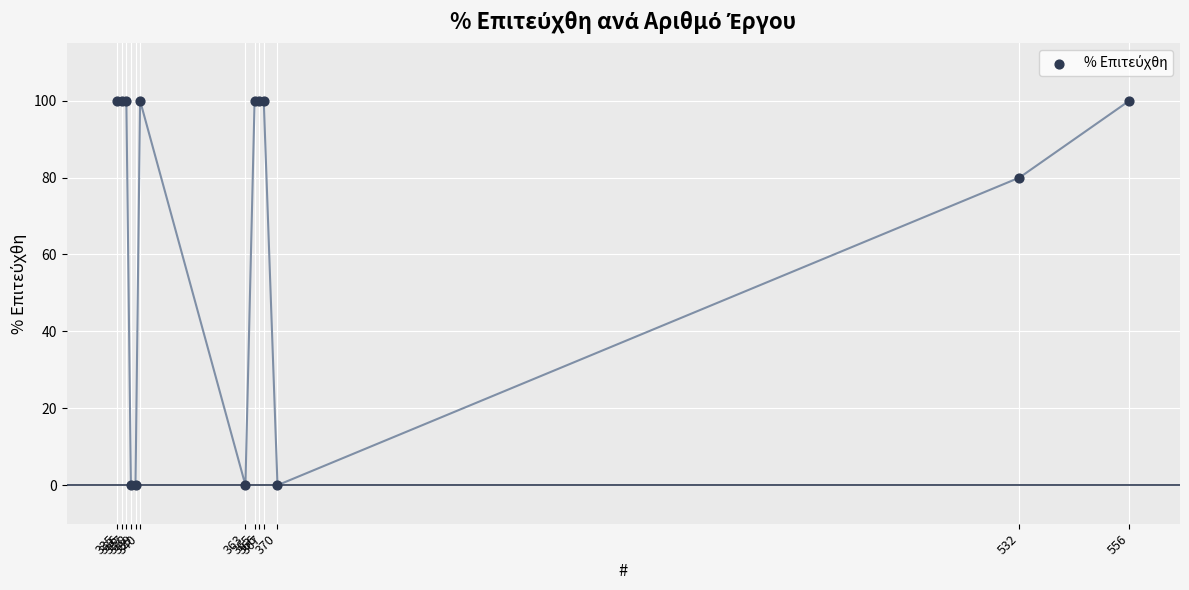

What Y value in the scatter plot is closest to 50?

80